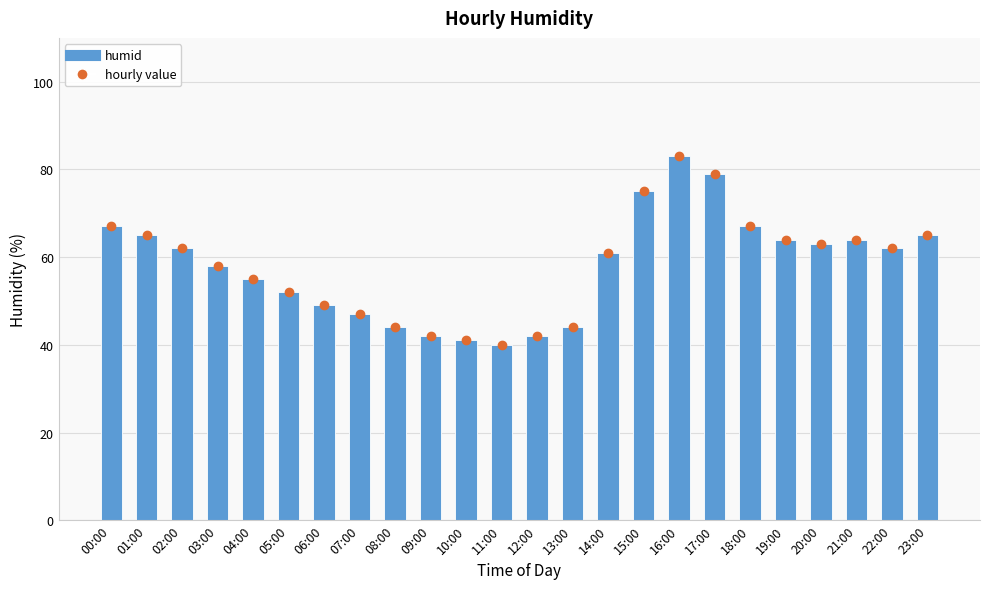

What is the change in value from 12:00 to 13:00?

+2